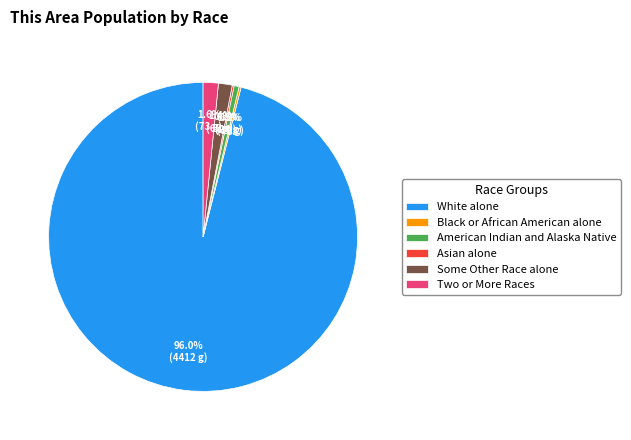

Is White alone the majority of the pie?

Yes